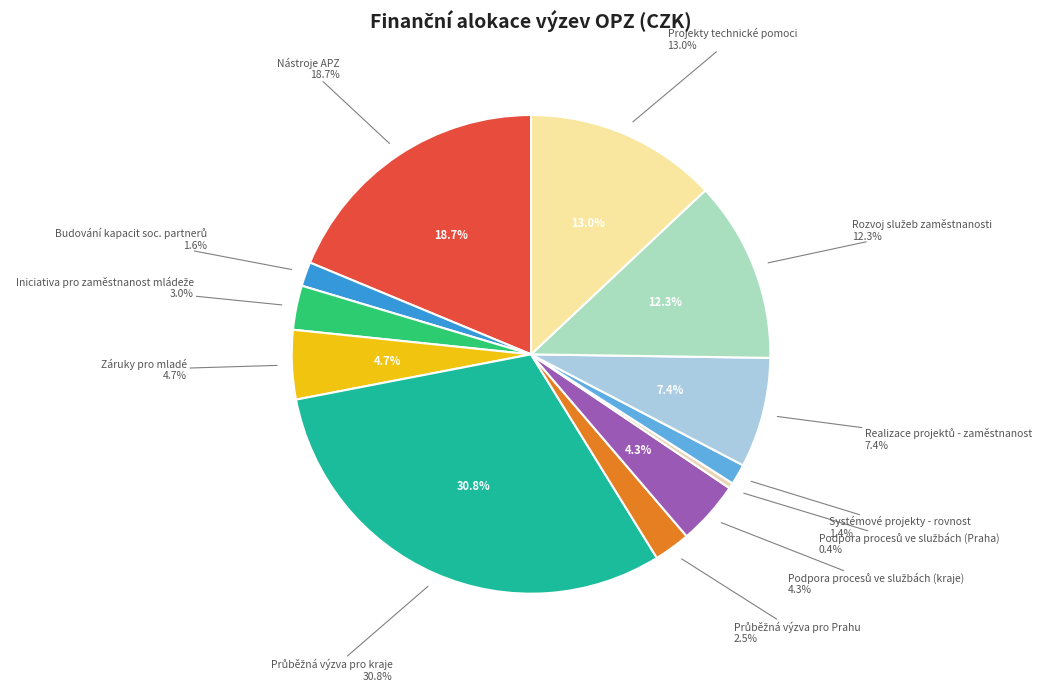

To the nearest percent, what is the combined percentage of Systémové projekty - rovnost and Průběžná výzva pro kraje?

32%